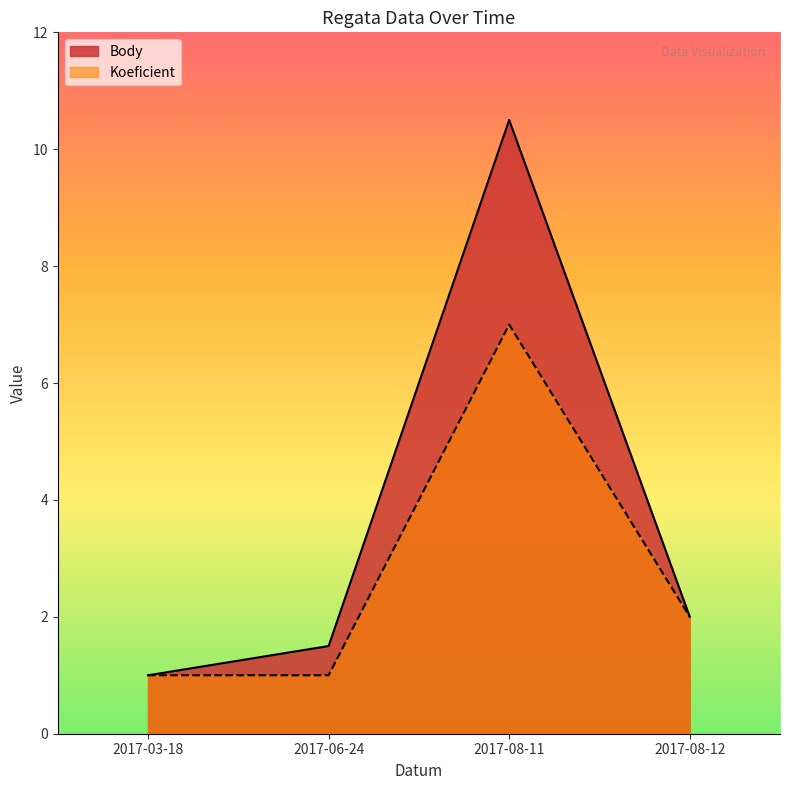

What is the maximum value shown in the chart?

10.5